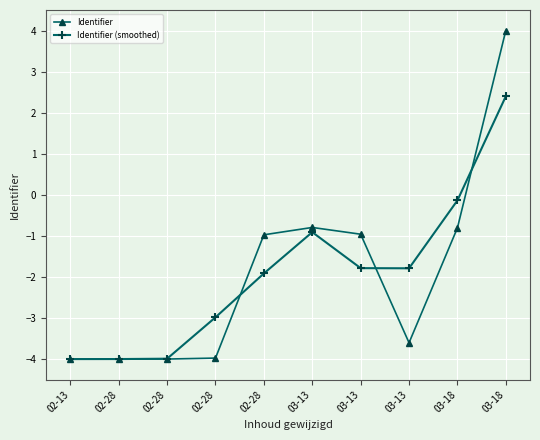

What is the sum of all Identifier values?

-19.1